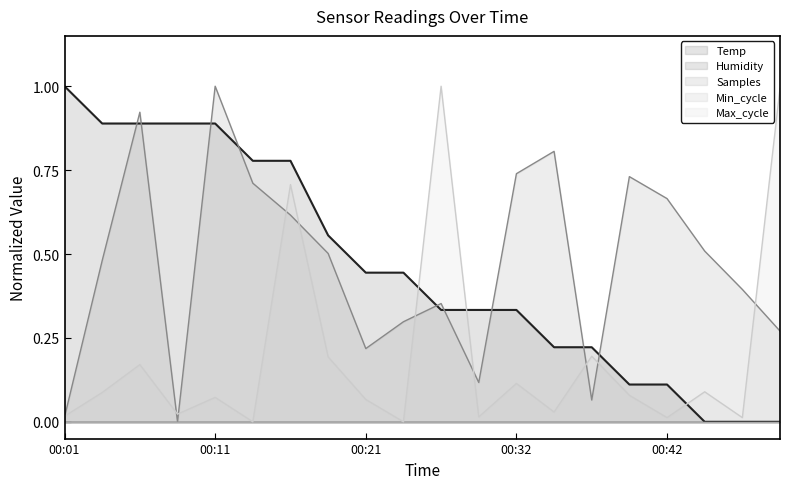

Does the chart display data point markers on the line(s)?

No